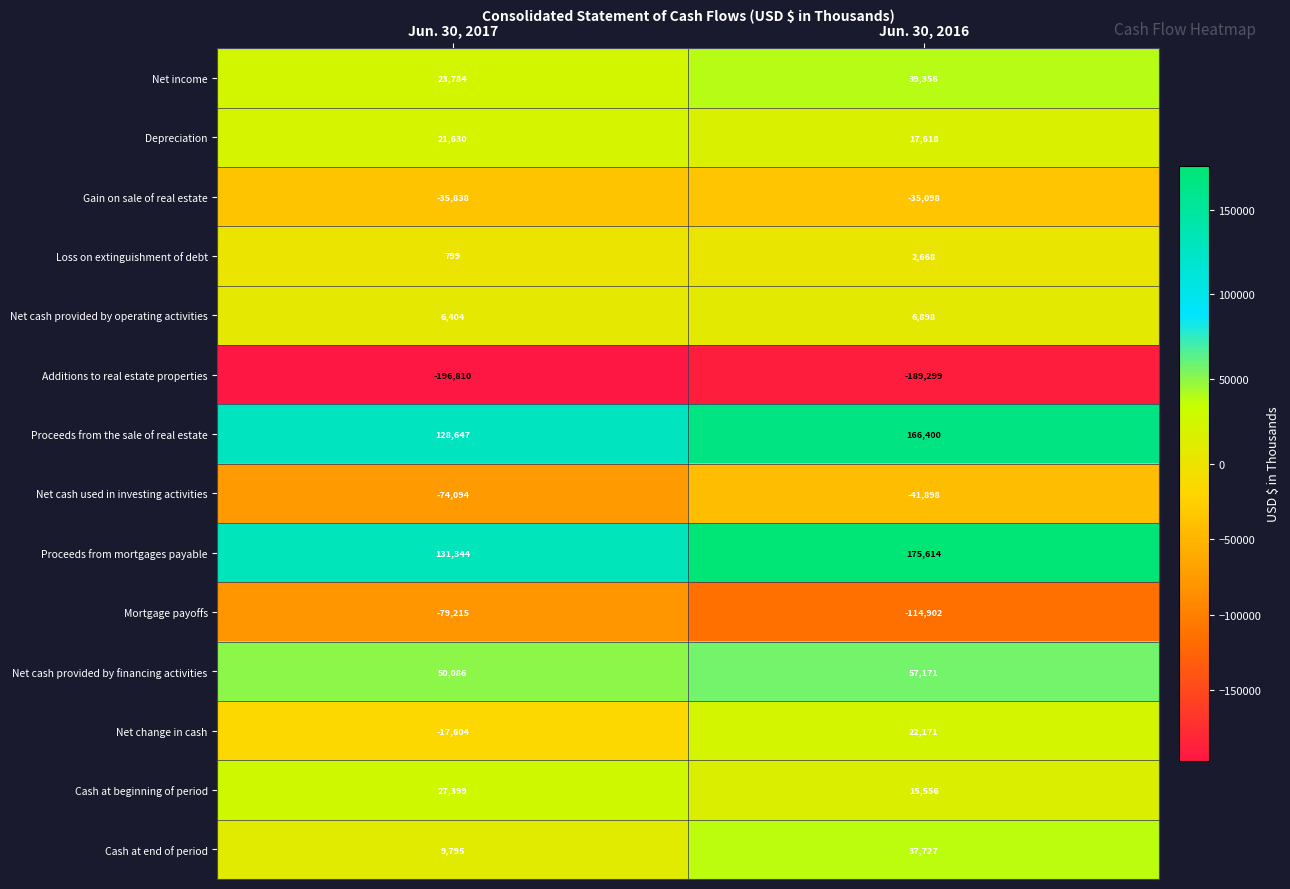

What is the sum of all Net cash provided by operating activities values?

13302